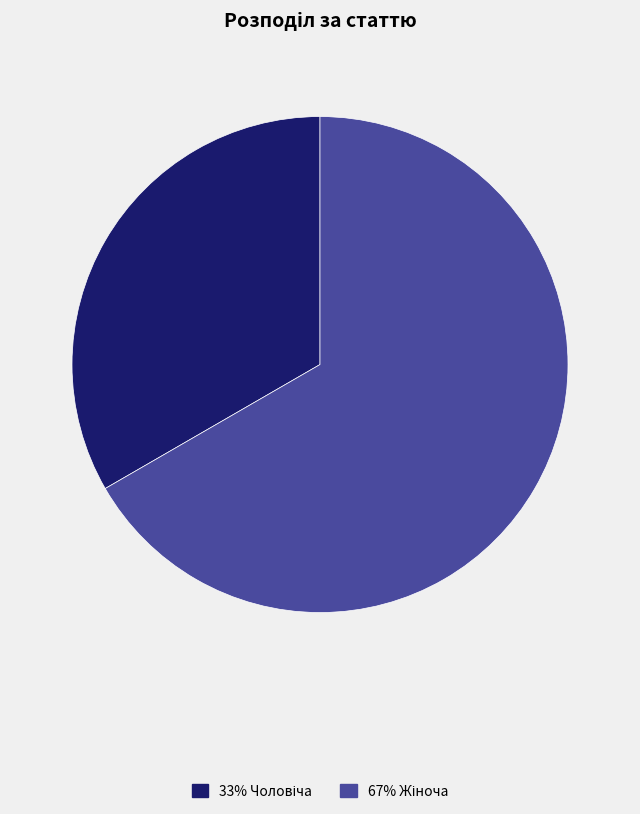

Is there a majority slice in this chart?

Yes